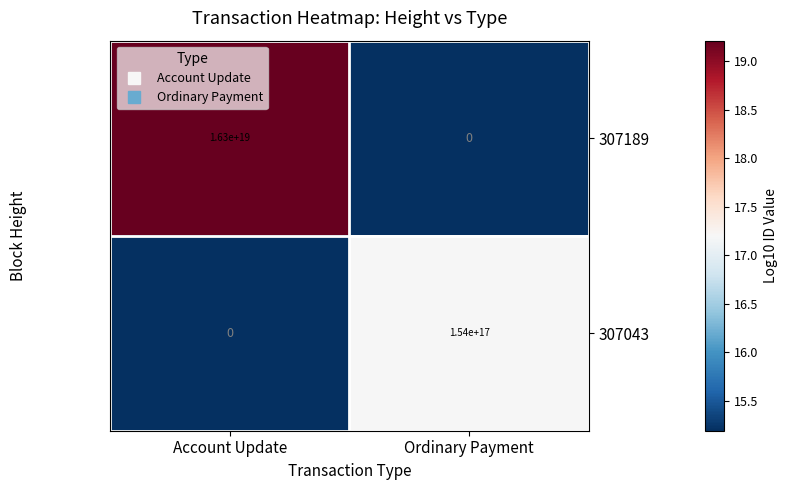

Is it true that 307043 equals -91086173630046048 at Account Update?

False